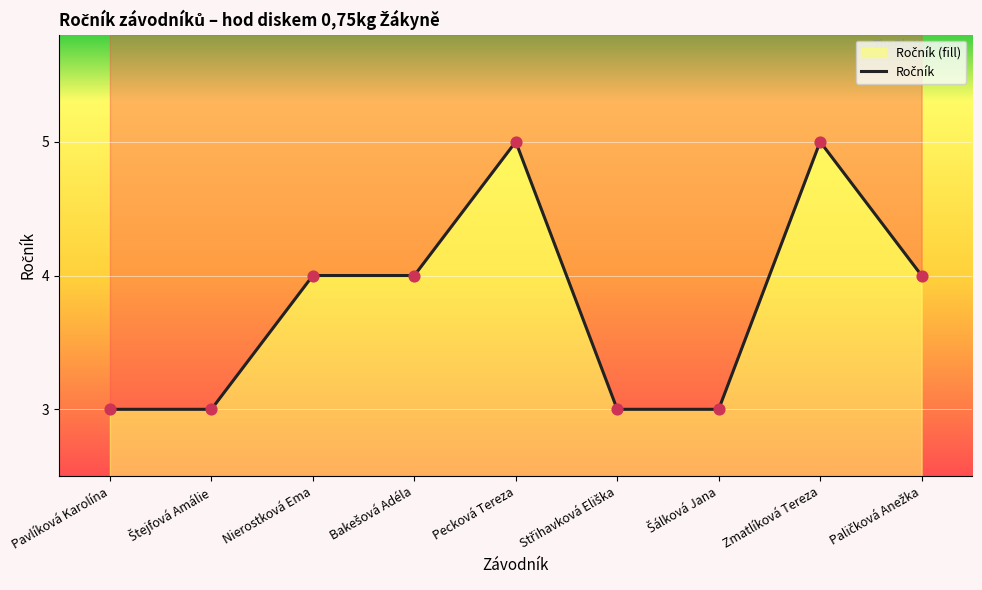

What is the change in value from Pavlíková Karolína to Bakešová Adéla?

+1